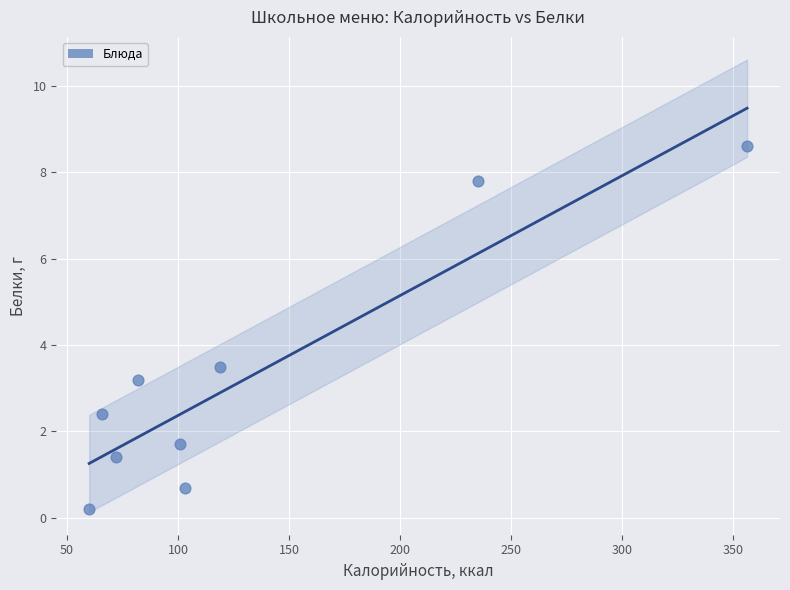

What is the average X value?

132.7